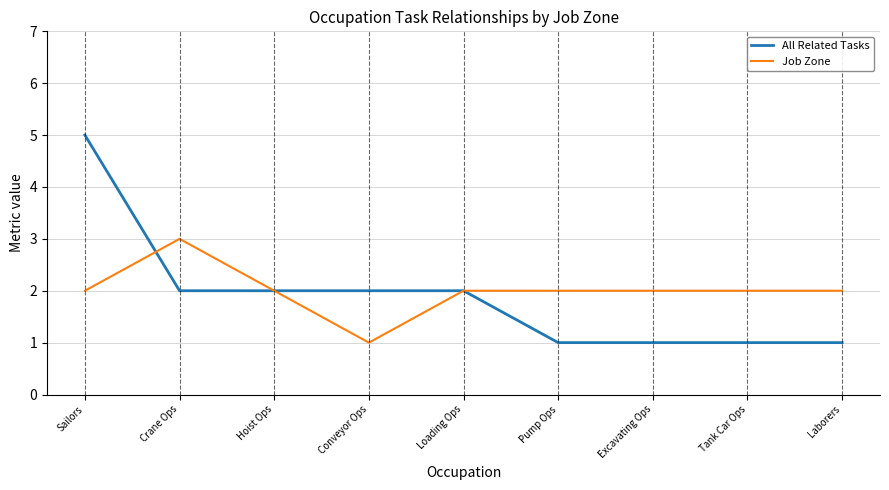

What is the total value across all series at Loading Ops?

4